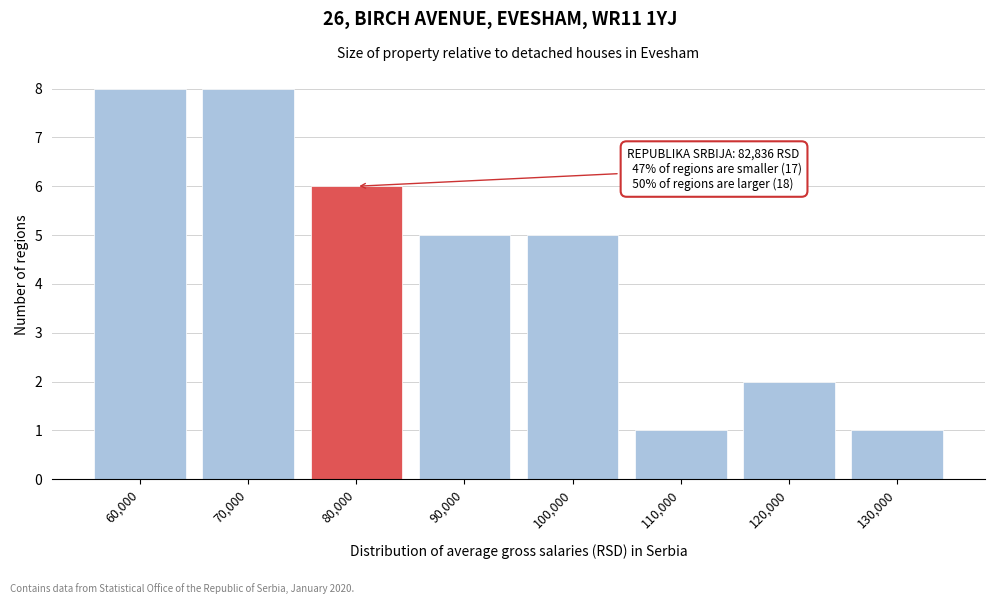

Reading left to right, transcribe all the data shown in this chart.

60,000=8	70,000=8	80,000=6	90,000=5	100,000=5	110,000=1	120,000=2	130,000=1